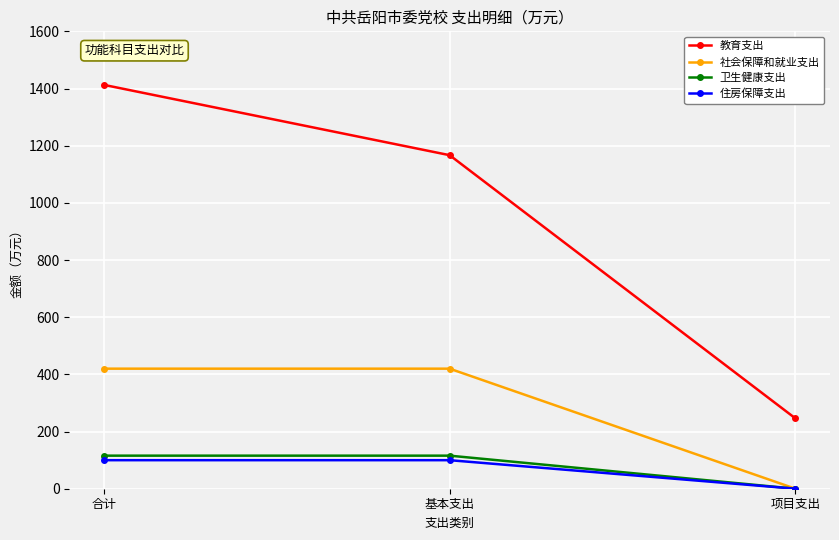

What are all the series names shown in the legend?

教育支出, 社会保障和就业支出, 卫生健康支出, 住房保障支出